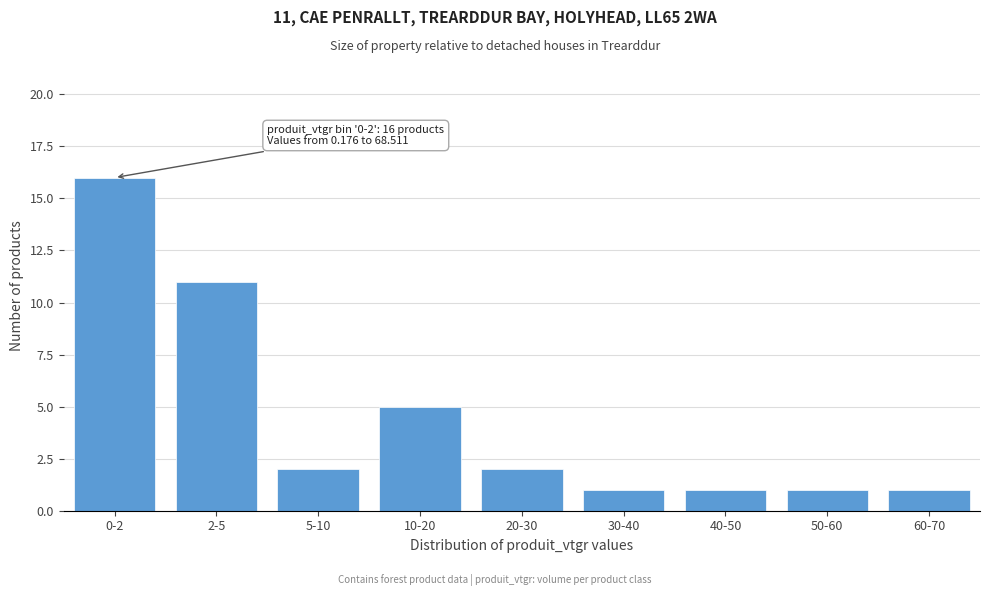

Reading right to left, extract all data points from this chart.

1	1	1	1	2	5	2	11	16